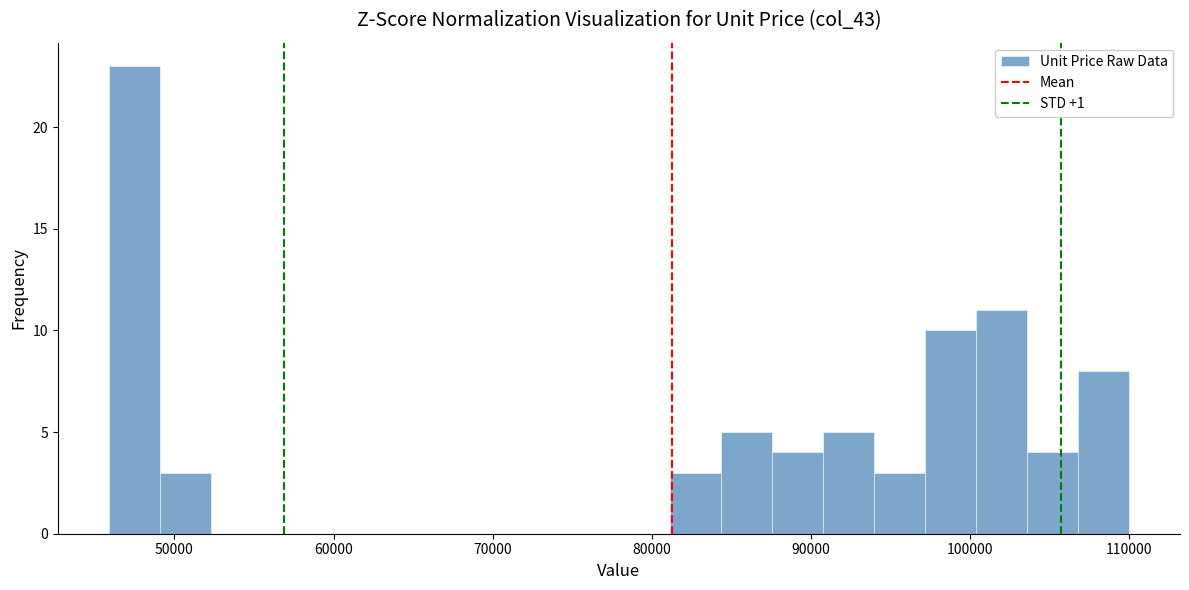

Read against the x-axis, roughly where is the centre of the tallest bar?

47000